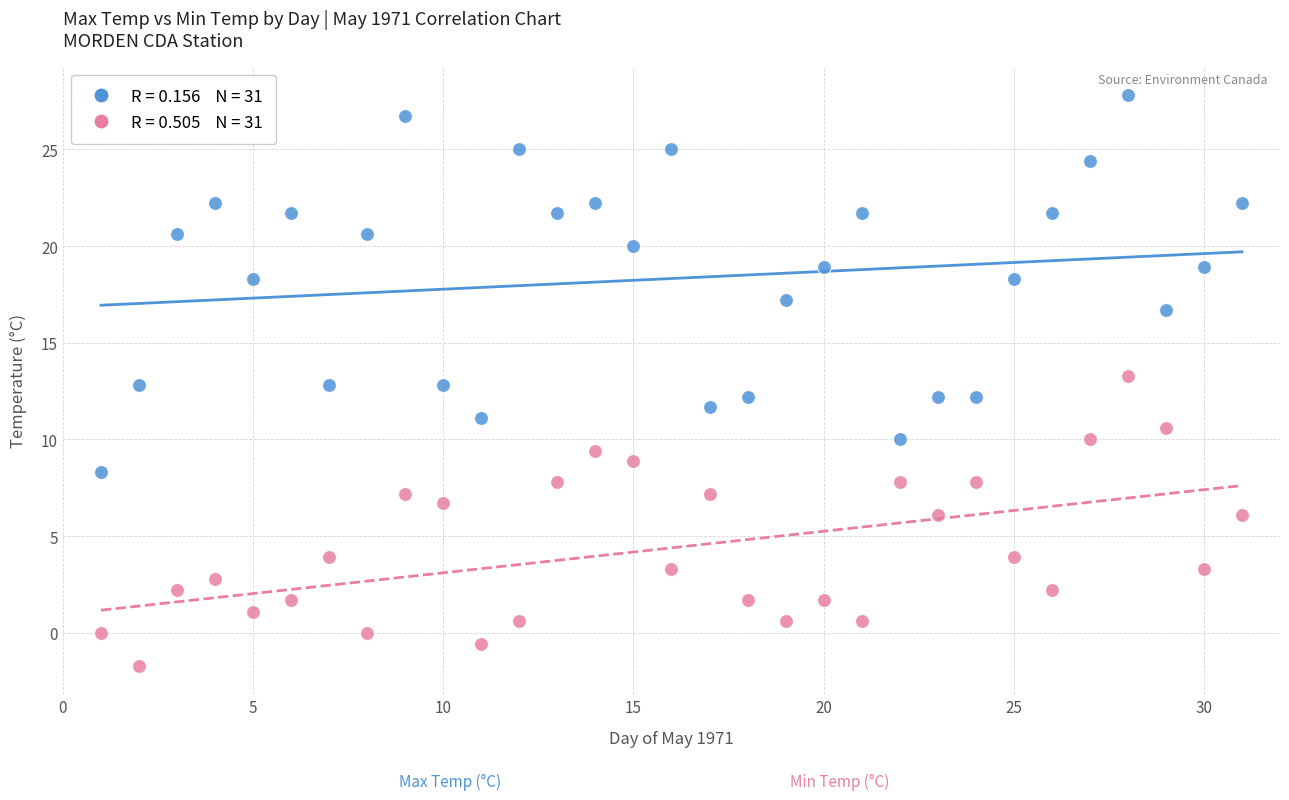

Across all data points, what is the range of Y values (max minus min)?

29.5